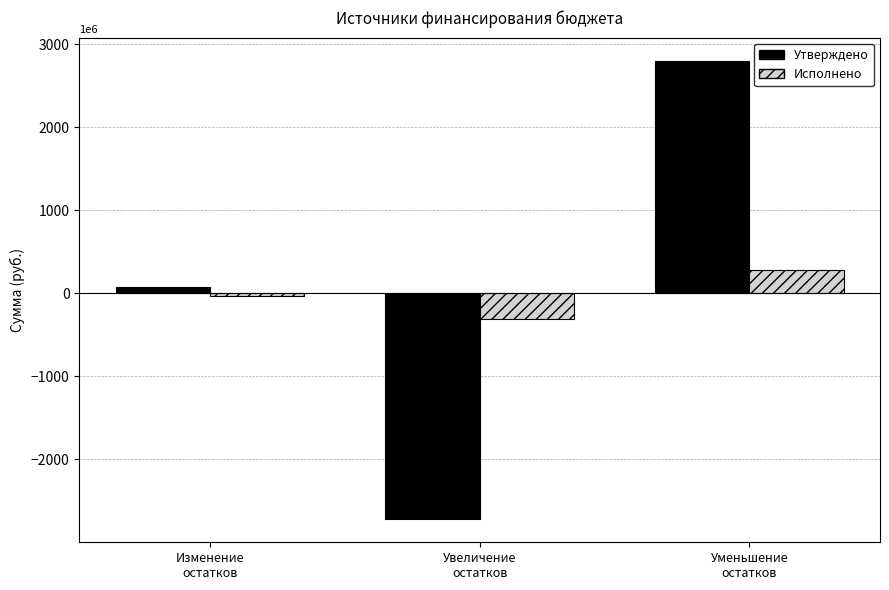

What is the label of the 1st bar from the left?

Изменение
остатков